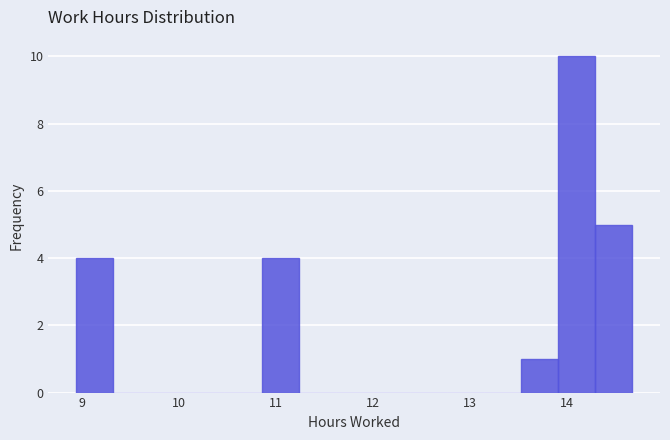

Around what value on the x-axis is the tallest bar? Give the approximate position of its centre, as read against the axis.

14.1